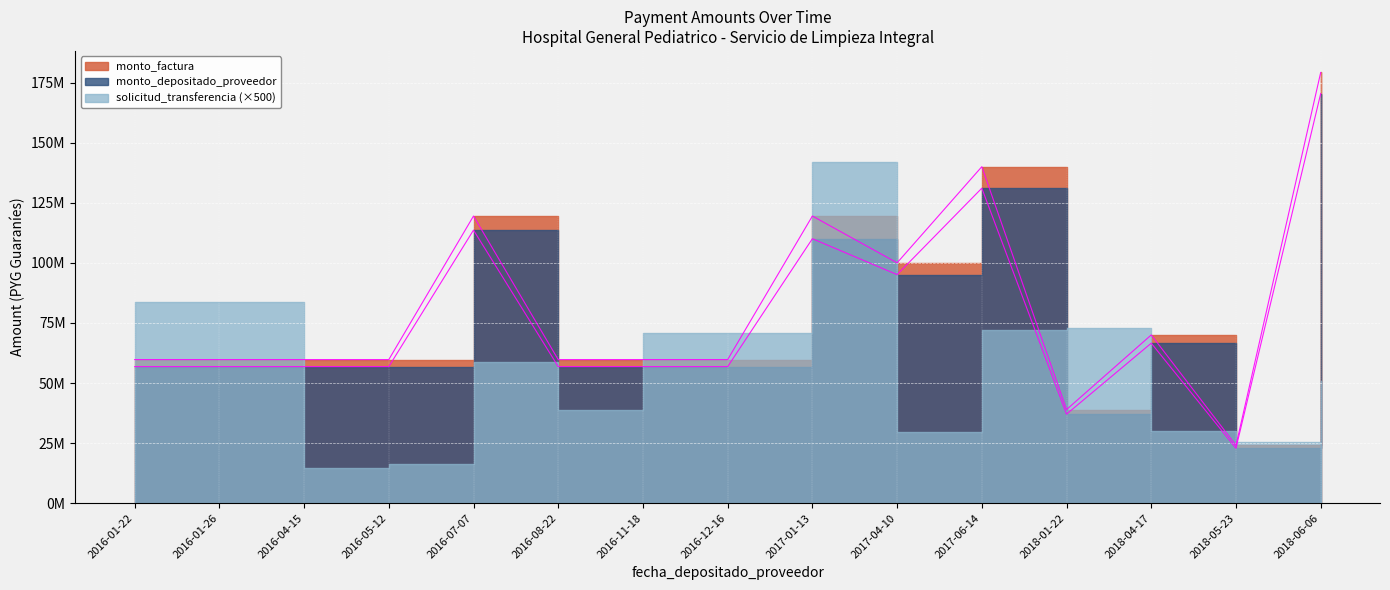

At which label is monto_depositado_proveedor closest to 96640494?

2017-04-10